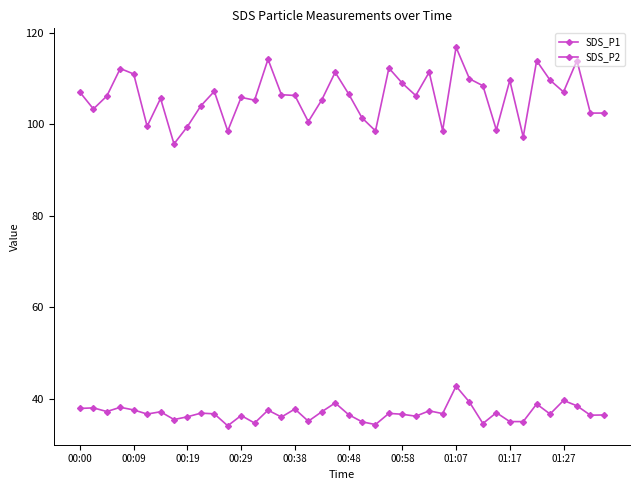

How many interior local valleys does the SDS_P1 series have?

12